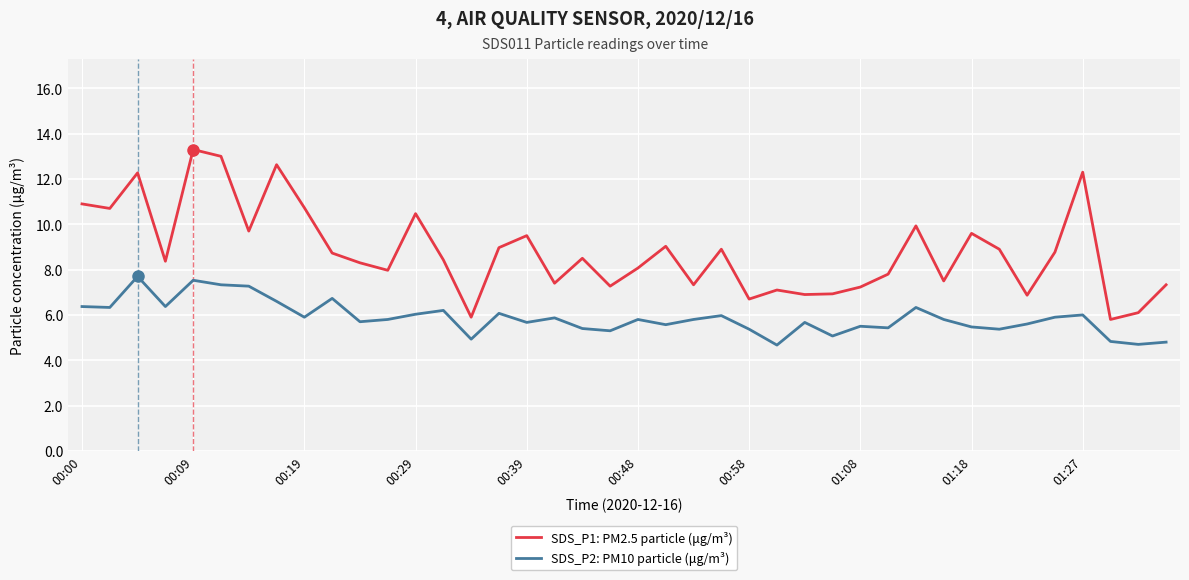

What is the difference between the maximum and minimum values in the SDS_P1: PM2.5 particle (μg/m³) series?

7.5